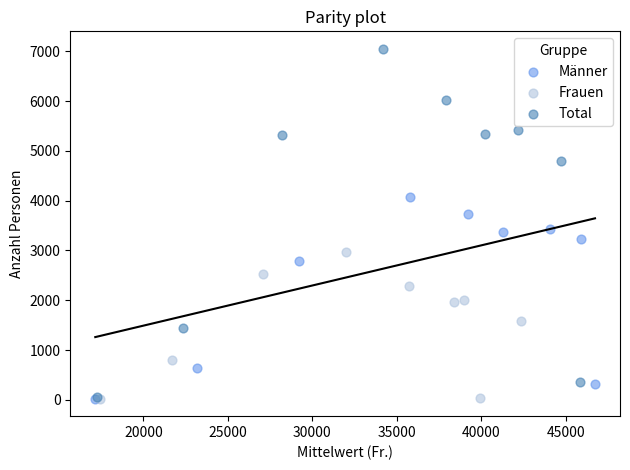

Which series reaches the maximum Y coordinate?

Total